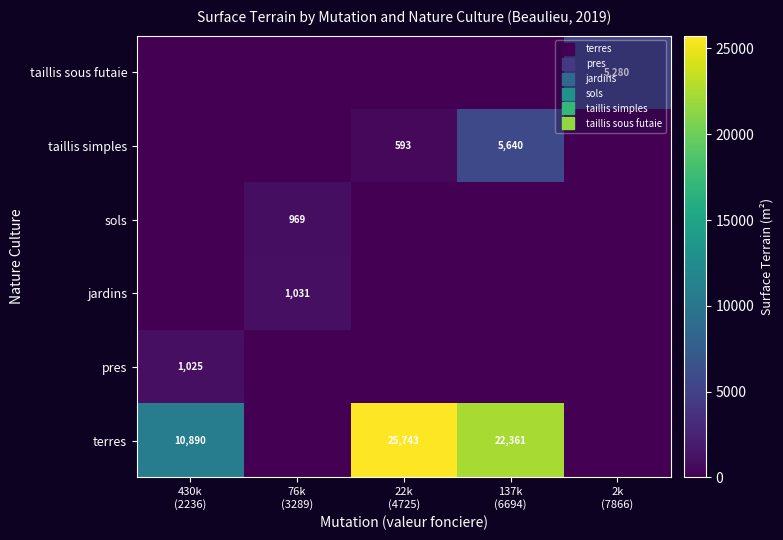

At which category does the chart reach its minimum across all series?

76k
(3289)